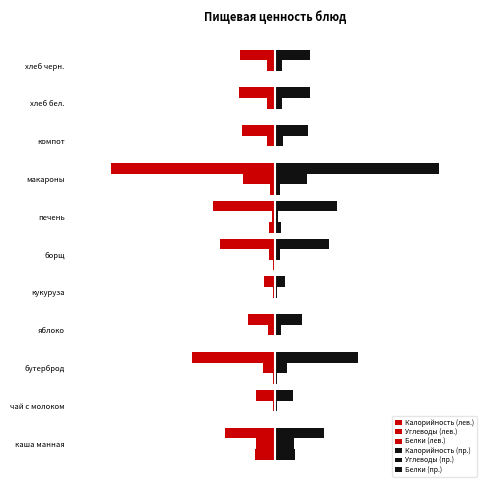

Reading left to right, extract all data points from this chart.

Калорийность (лев.): -24.1	-9.0	-40.4	-13.2	-5.0	-26.5	-30.2	-80.0	-16.1	-17.3	-17.0
Углеводы (лев.): -9.3	-0.9	-5.9	-3.1	-1.0	-2.7	-1.5	-15.7	-3.9	-3.6	-3.7
Белки (лев.): -9.6	-0.4	-0.9	0.0	-0.1	-0.7	-2.8	-2.5	-0.1	-0.6	-0.4
Калорийность (пр.): 24.1	9.0	40.4	13.2	5.0	26.5	30.2	80.0	16.1	17.3	17.0
Углеводы (пр.): 9.3	0.9	5.9	3.1	1.0	2.7	1.5	15.7	3.9	3.6	3.7
Белки (пр.): 9.6	0.4	0.9	0.0	0.1	0.7	2.8	2.5	0.1	0.6	0.4